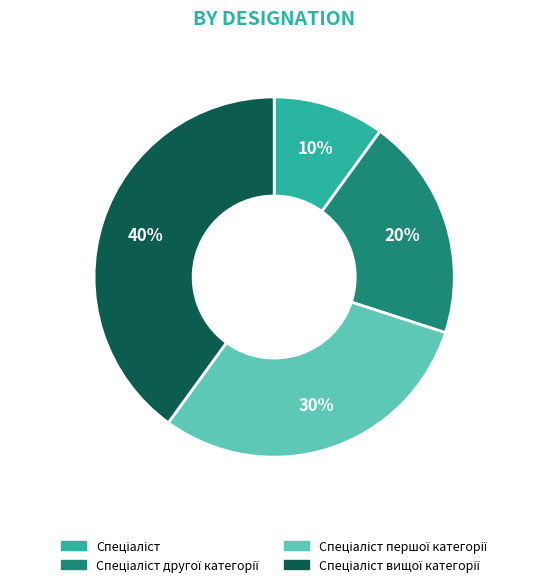

How many segments does this pie chart have?

4